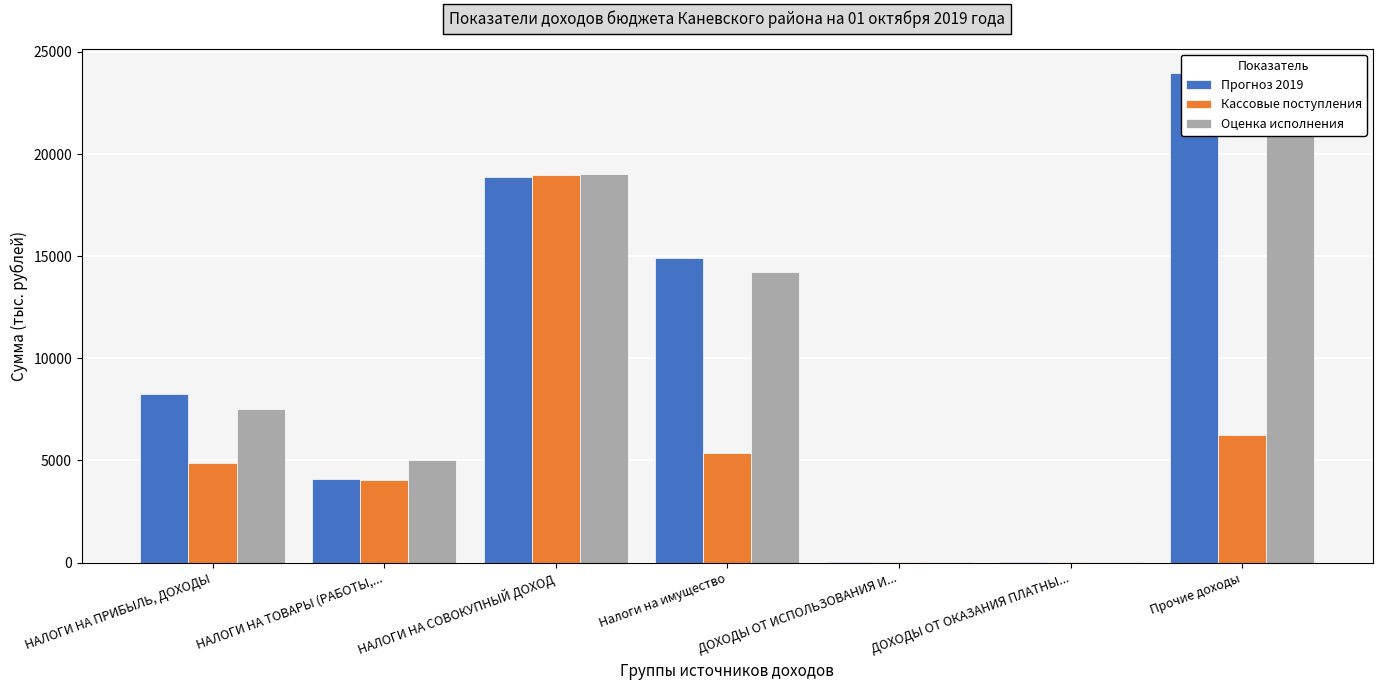

Is the value of Кассовые поступления at НАЛОГИ НА ТОВАРЫ (РАБОТЫ,... greater than the value of Оценка исполнения at НАЛОГИ НА СОВОКУПНЫЙ ДОХОД?

No